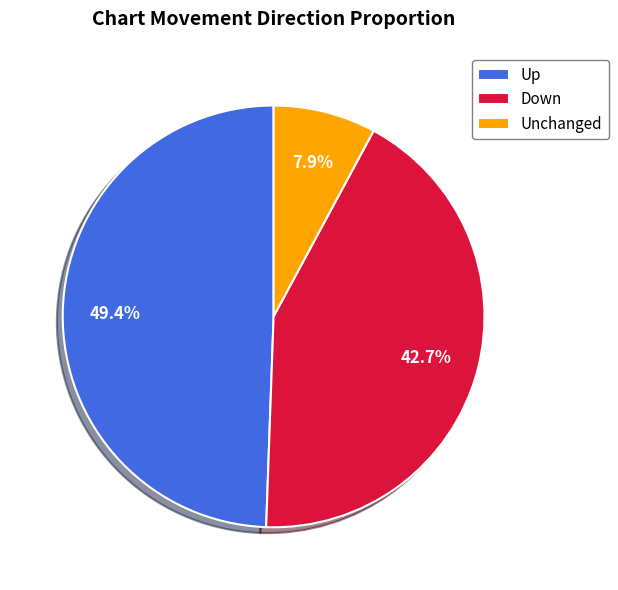

Which has a higher value, Up or Down?

Up